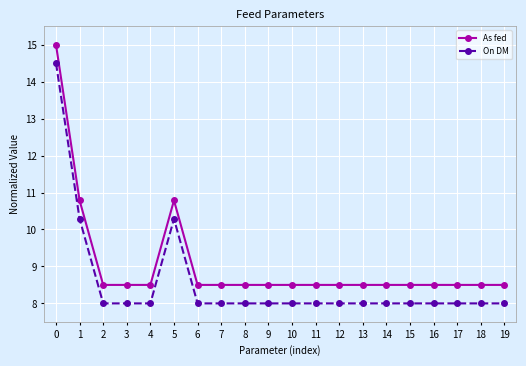

What is the average value of the As fed series?

9.1